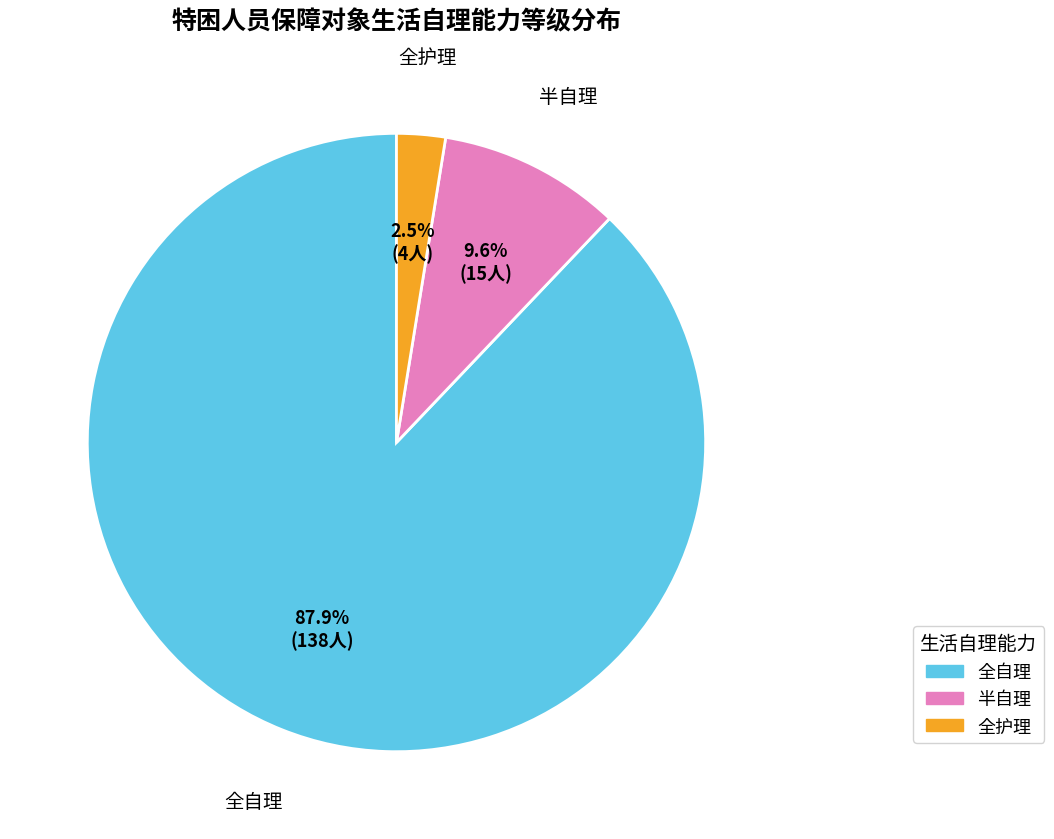

What percentage do 全自理 and 全护理 together represent?

90.4%